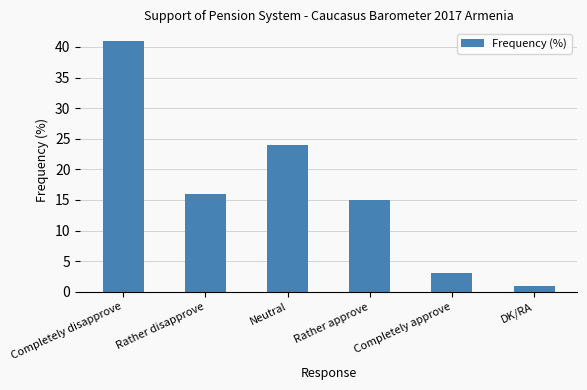

Which has a higher value, Rather disapprove or Completely approve?

Rather disapprove